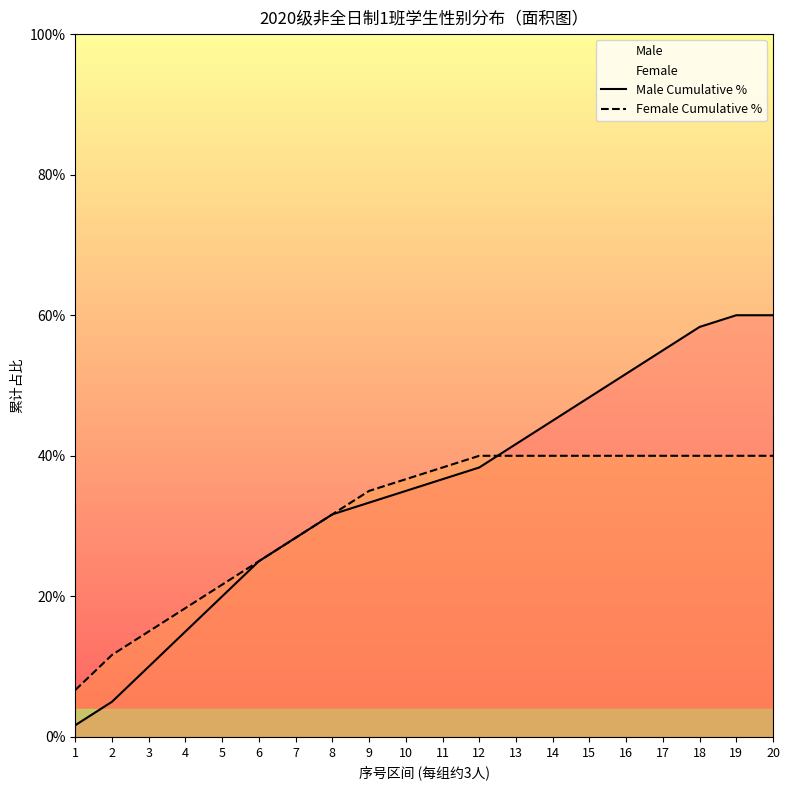

Is the value of Male Cumulative % at 12 greater than the value of Female Cumulative % at 17?

No